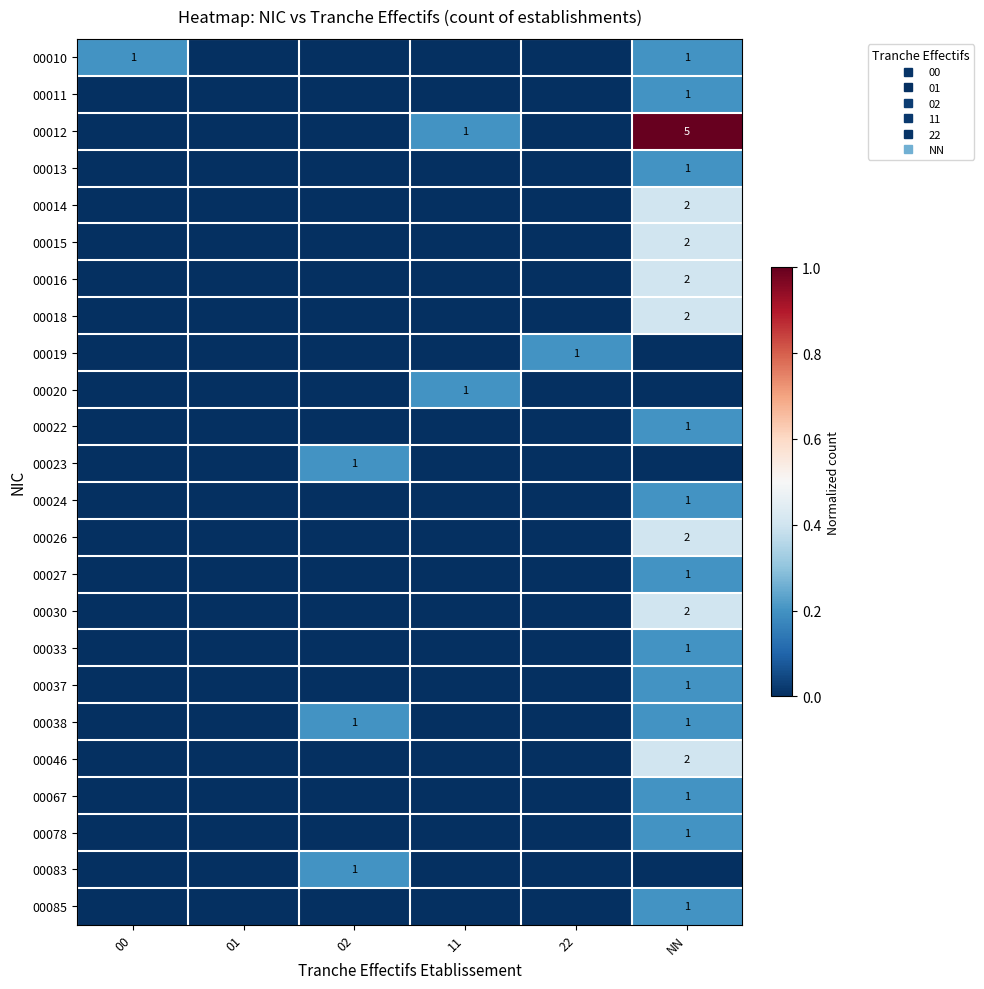

At how many categories does at least one series exceed 0?

5